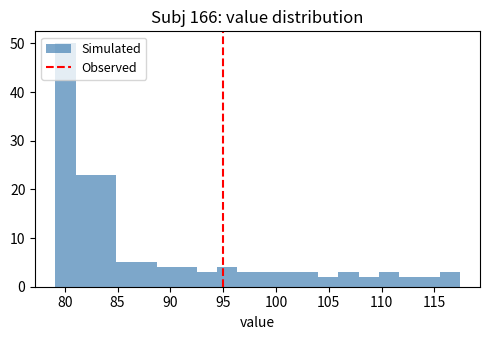

Around what value on the x-axis is the tallest bar? Give the approximate position of its centre, as read against the axis.

80.0